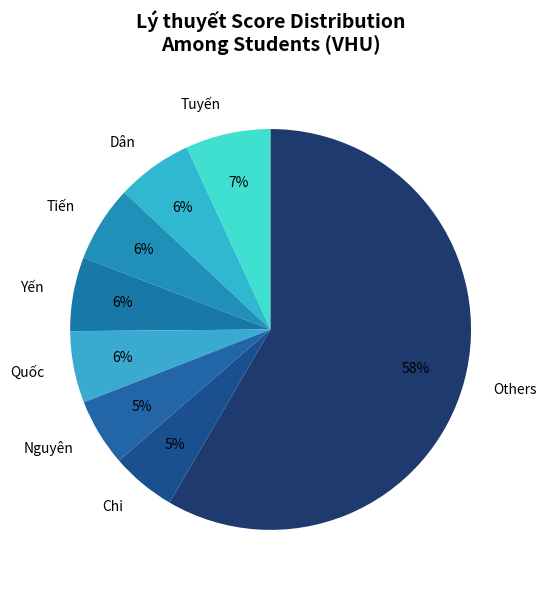

How many segments does this pie chart have?

8